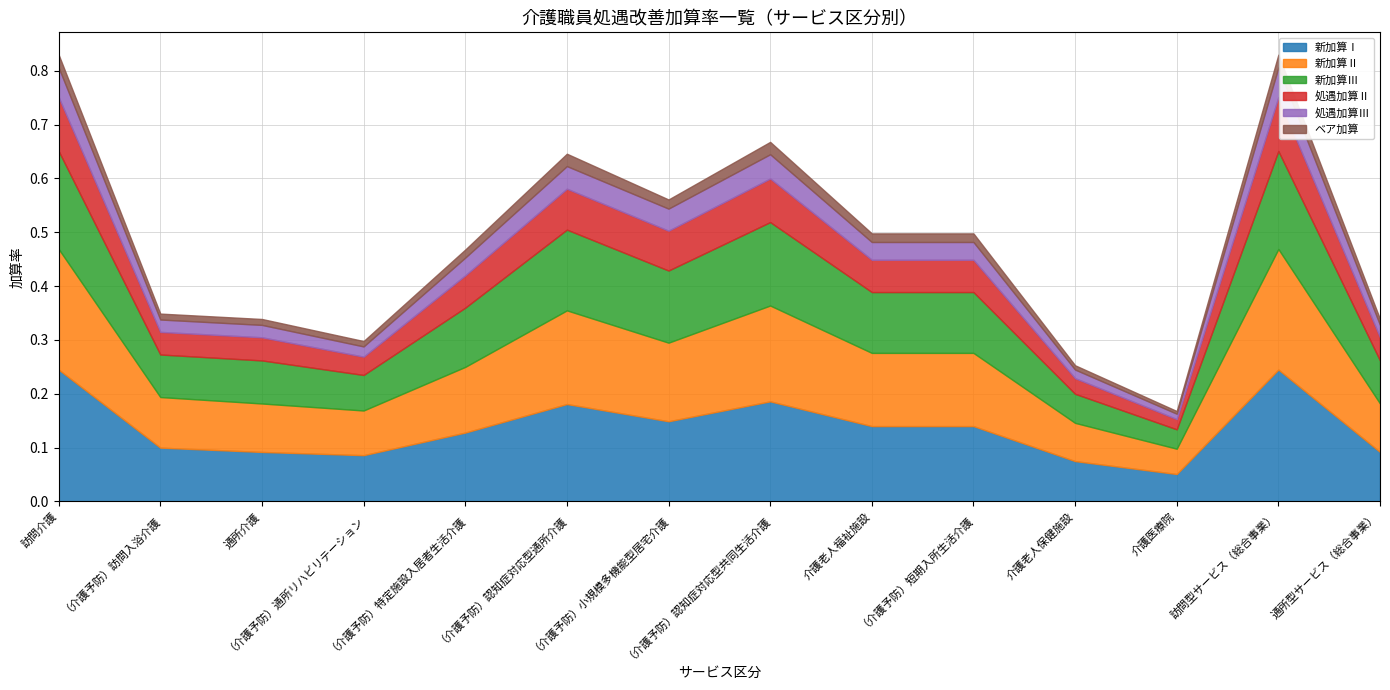

True or false: ベア加算 and 新加算Ⅱ intersect in this chart.

False